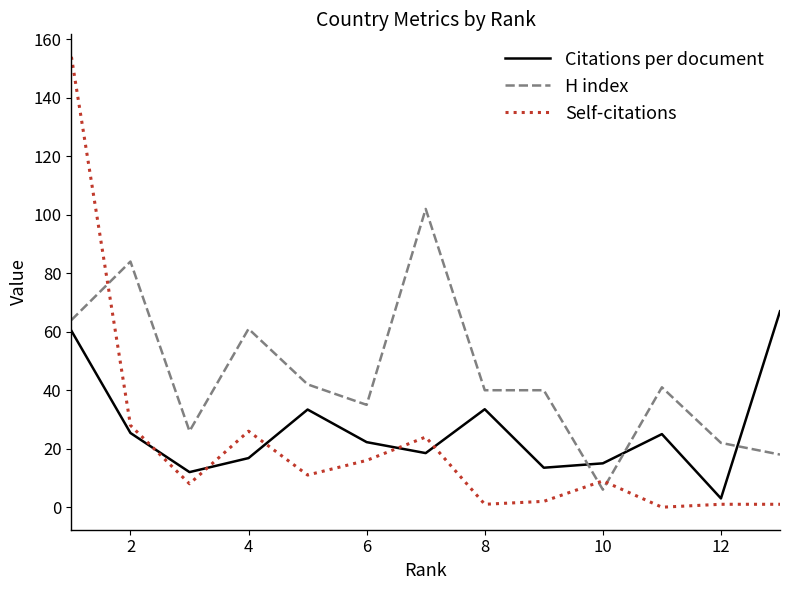

How many distinct data groups are displayed?

3